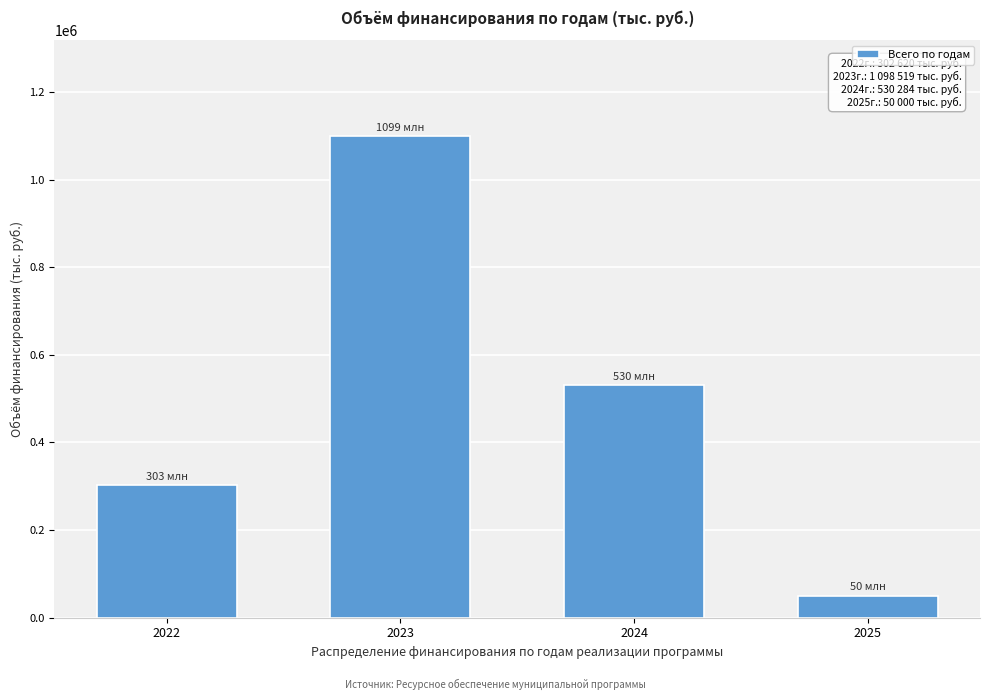

Reading right to left, what are all the values shown in this chart?

50000.0	530284.0	1098518.6	302620.4